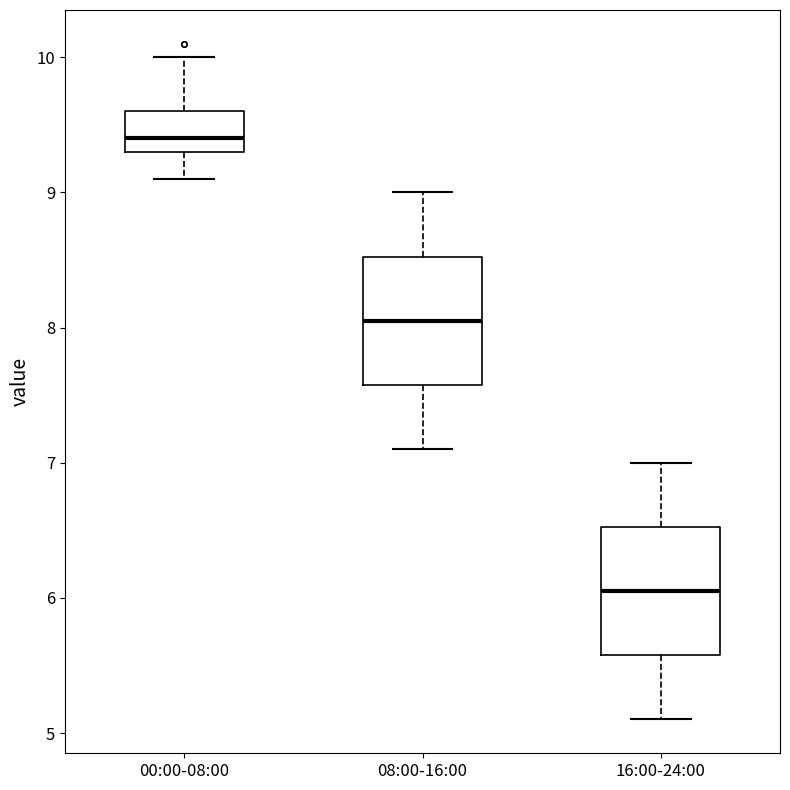

Reading left to right, transcribe this box plot: for each box, give where its median line is, the range the box spans, and where its two whiskers end, as read against the y-axis. The values are not printed on the chart, so give them approximately, as read against the axis.

00:00-08:00: median 9.4, box 9.3 to 9.6, whiskers 9.1 to 10.0
08:00-16:00: median 8.1, box 7.6 to 8.5, whiskers 7.1 to 9.0
16:00-24:00: median 6.1, box 5.6 to 6.5, whiskers 5.1 to 7.0